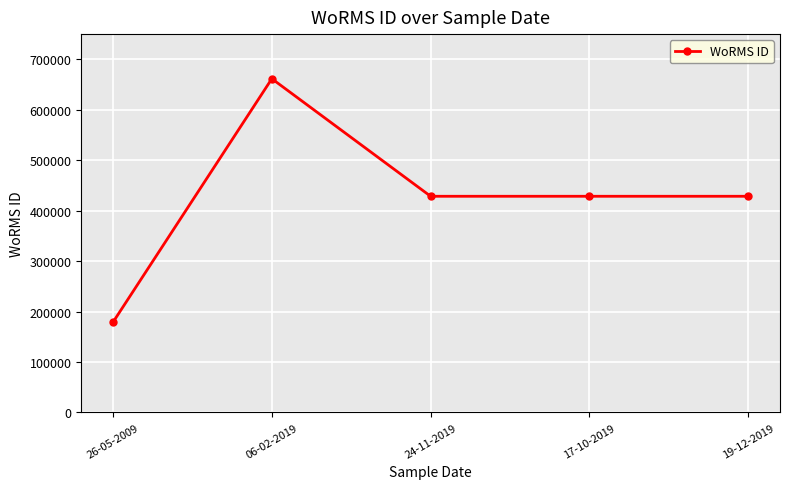

The chart shows a value of 428522 at 19-12-2019. True or false?

True